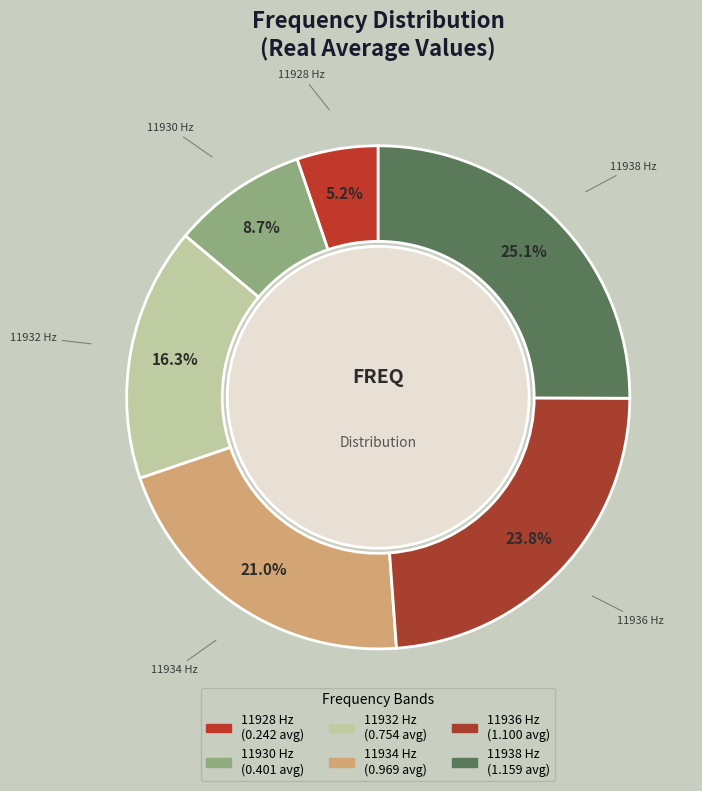

How many slices are in this pie chart?

6